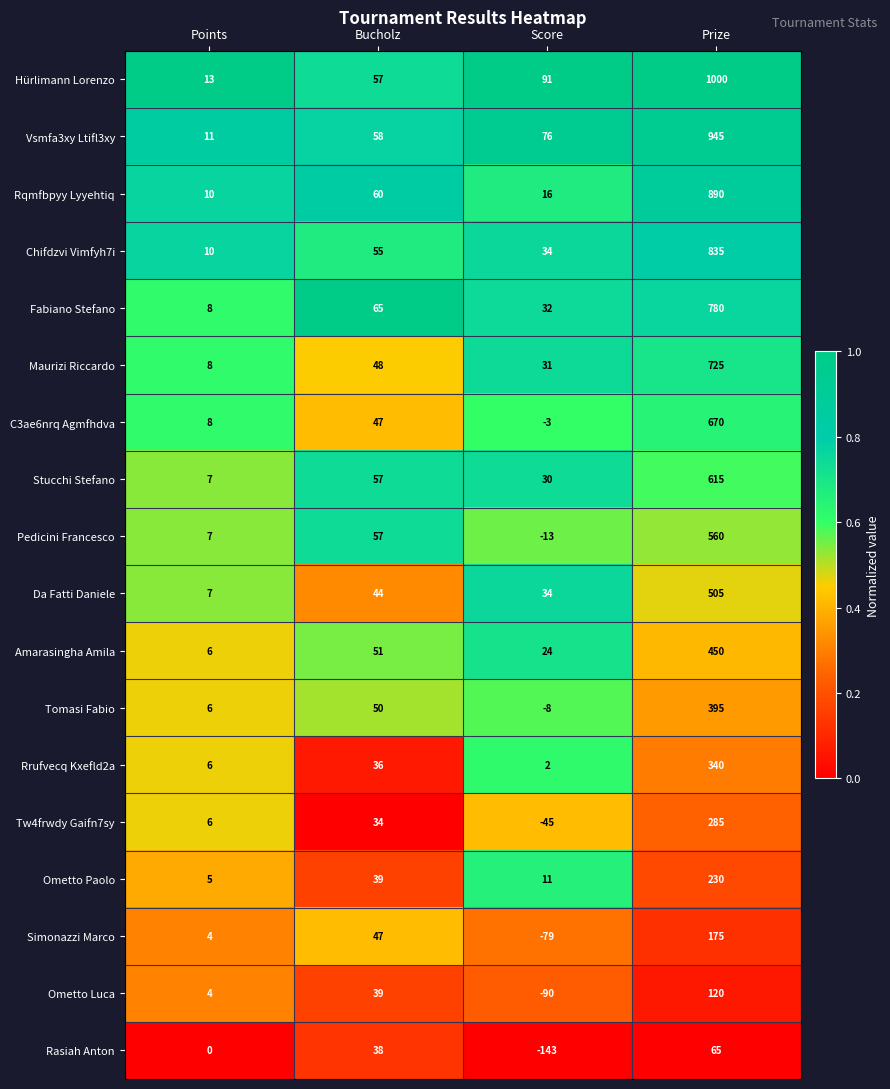

Read the Chifdzvi Vimfyh7i value at Bucholz, to the nearest 10.

60